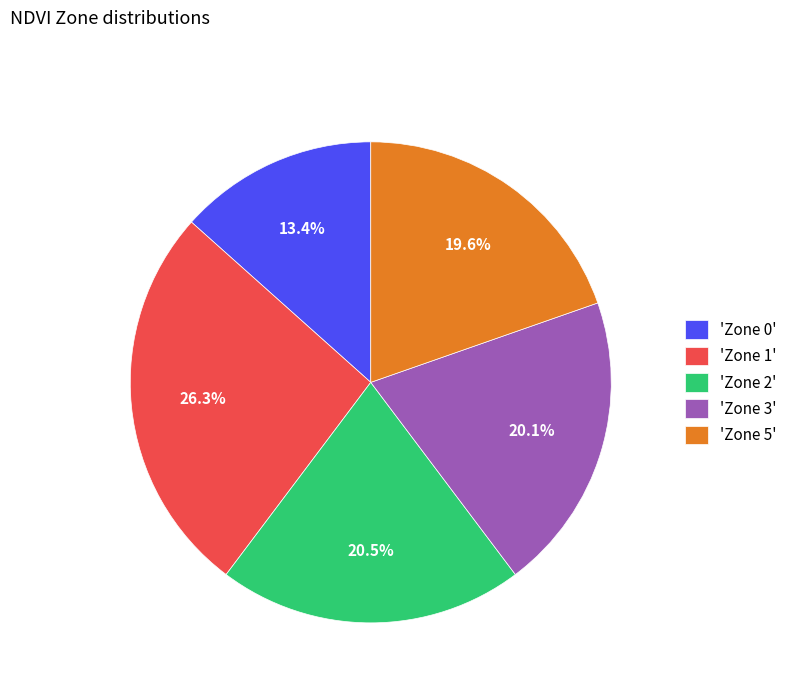

What is the smallest slice in the pie chart?

'Zone 0'